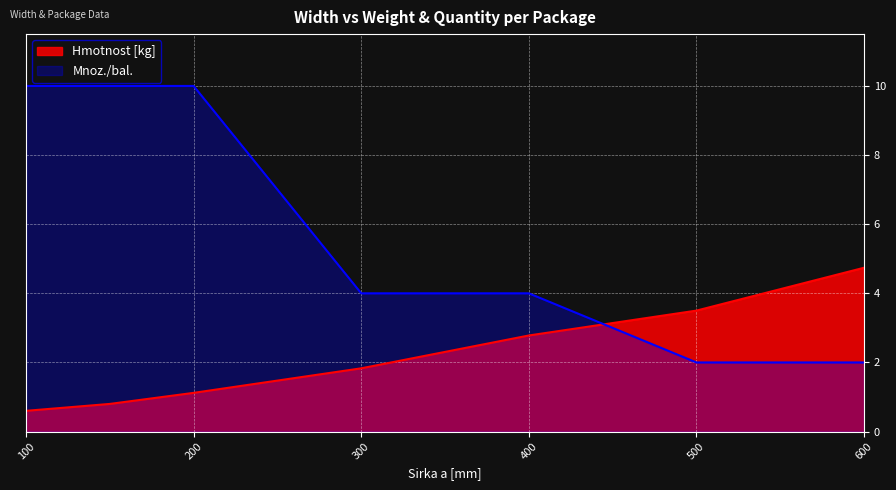

What is the value of the Hmotnost [kg] point at the 2nd from the left?

0.8